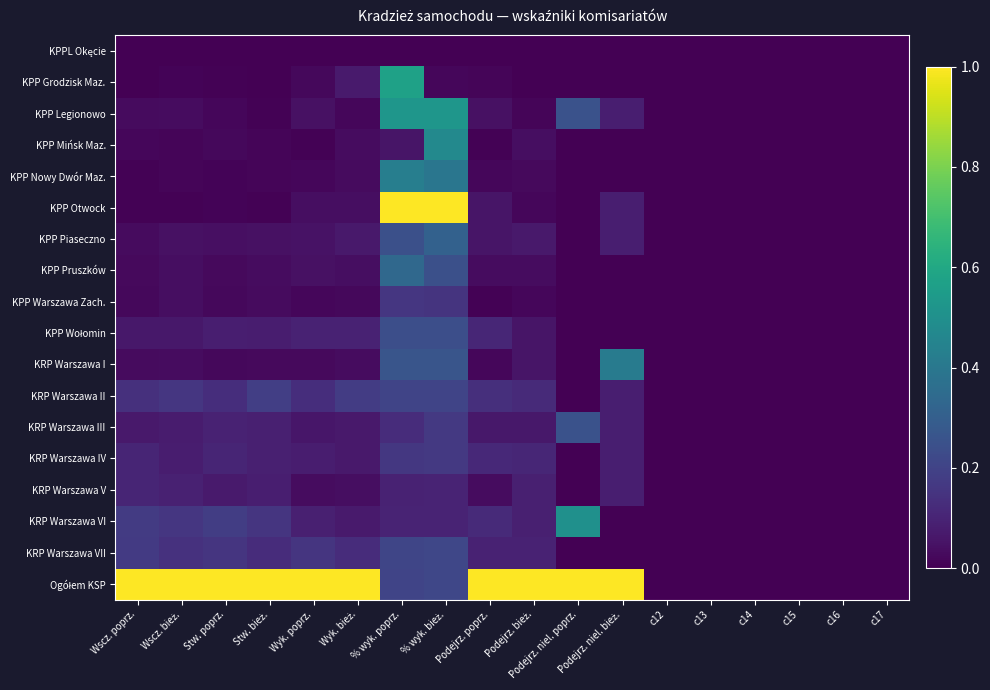

What is the greatest value displayed?

1.0